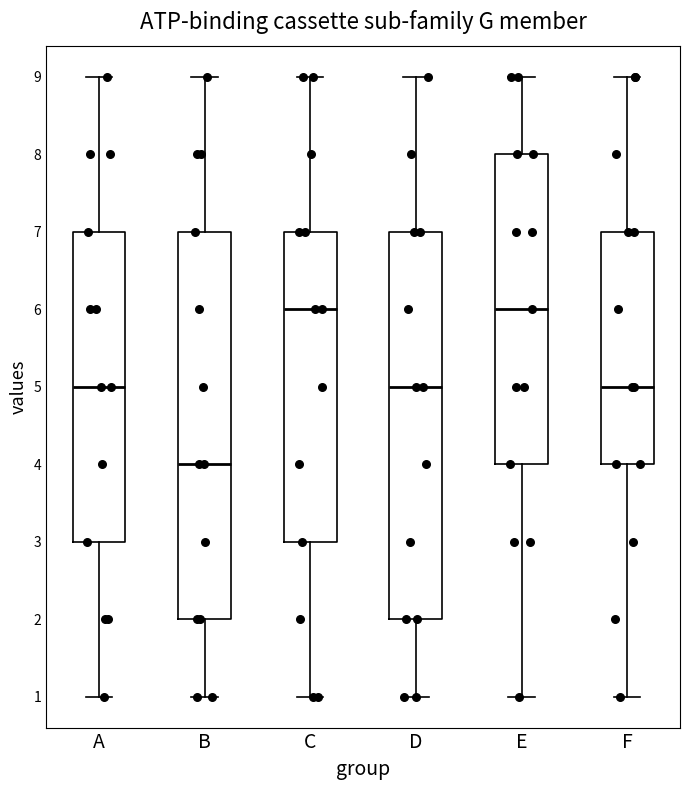

Reading left to right, transcribe this box plot: for each box, give where its median line is, the range the box spans, and where its two whiskers end, as read against the y-axis. The values are not printed on the chart, so give them approximately, as read against the axis.

A: median 5, box 3 to 7, whiskers 1 to 9
B: median 4, box 2 to 7, whiskers 1 to 9
C: median 6, box 3 to 7, whiskers 1 to 9
D: median 5, box 2 to 7, whiskers 1 to 9
E: median 6, box 4 to 8, whiskers 1 to 9
F: median 5, box 4 to 7, whiskers 1 to 9